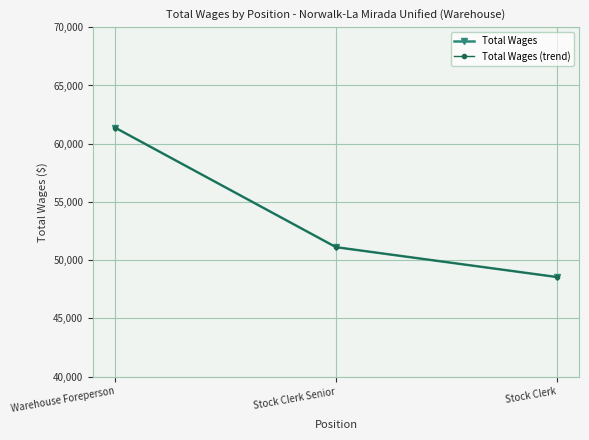

Count the Total Wages (trend) values in the range 48551 to 61376.

3